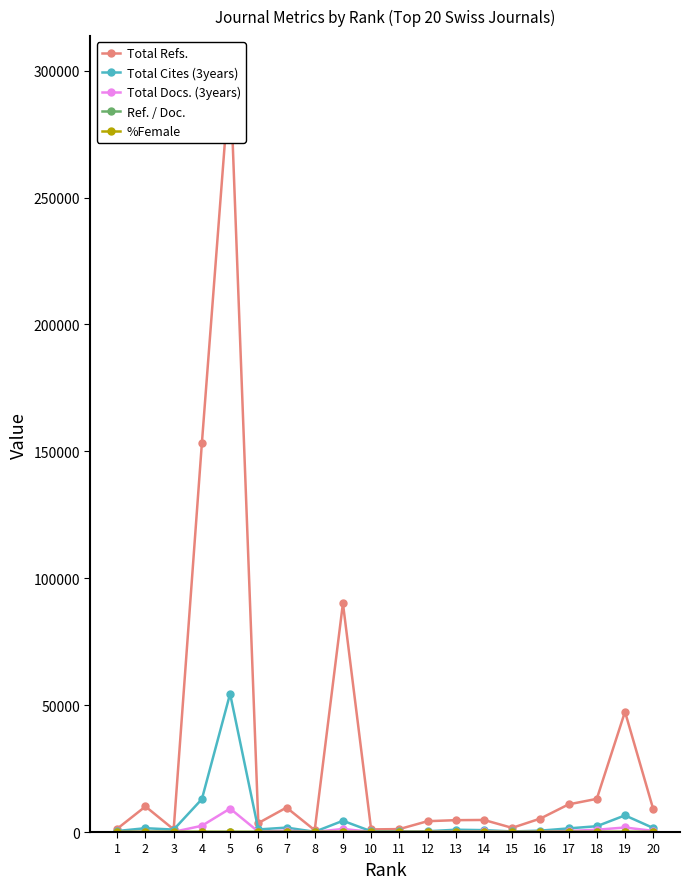

Which series has the largest range (max minus min)?

Total Refs.